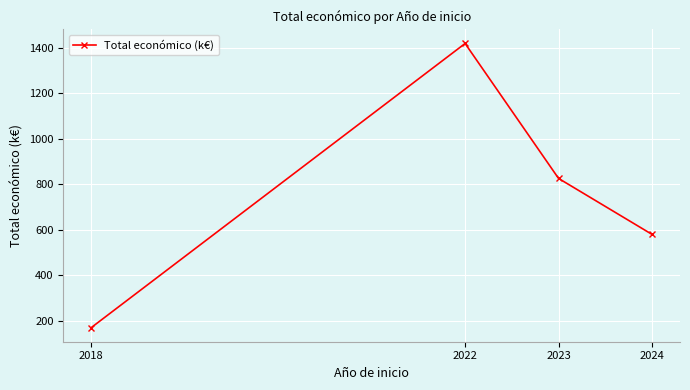

What is the average value?

748.9